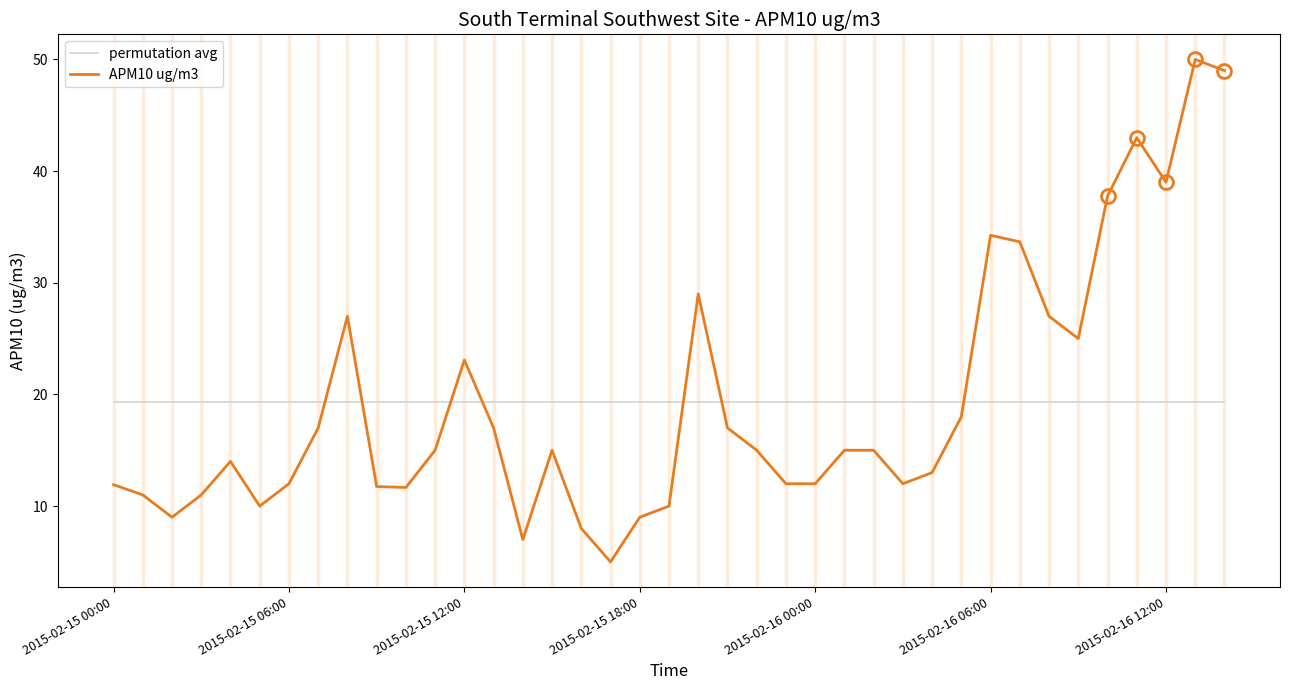

Which series has the widest spread of values?

APM10 ug/m3